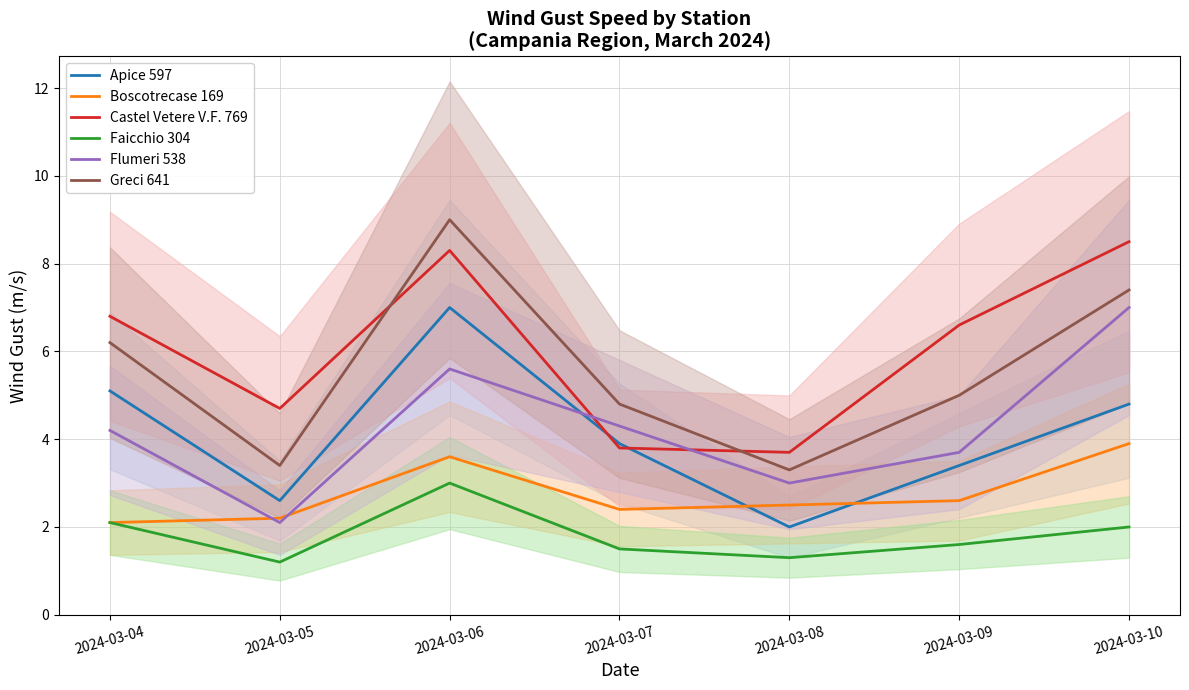

How many interior local valleys does the Castel Vetere V.F. 769 series have?

2